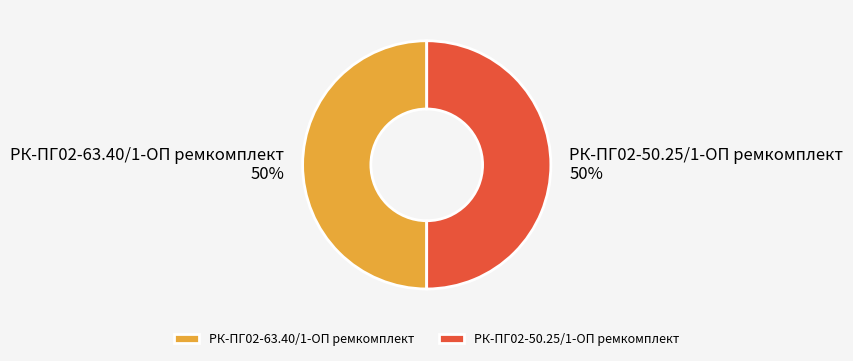

Approximately how many times larger is the value at РК-ПГ02-63.40/1-ОП ремкомплект compared to РК-ПГ02-50.25/1-ОП ремкомплект?

1.0